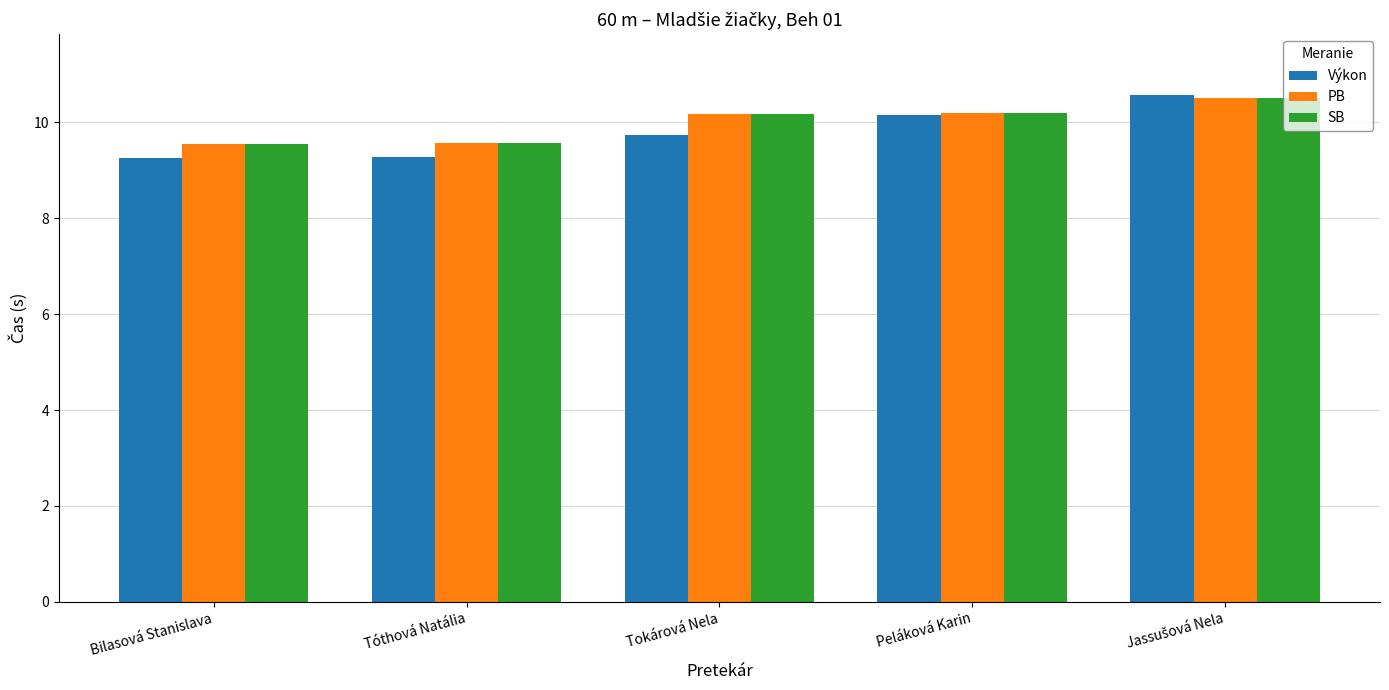

The value of PB at Bilasová Stanislava is 9.6. True or false?

True